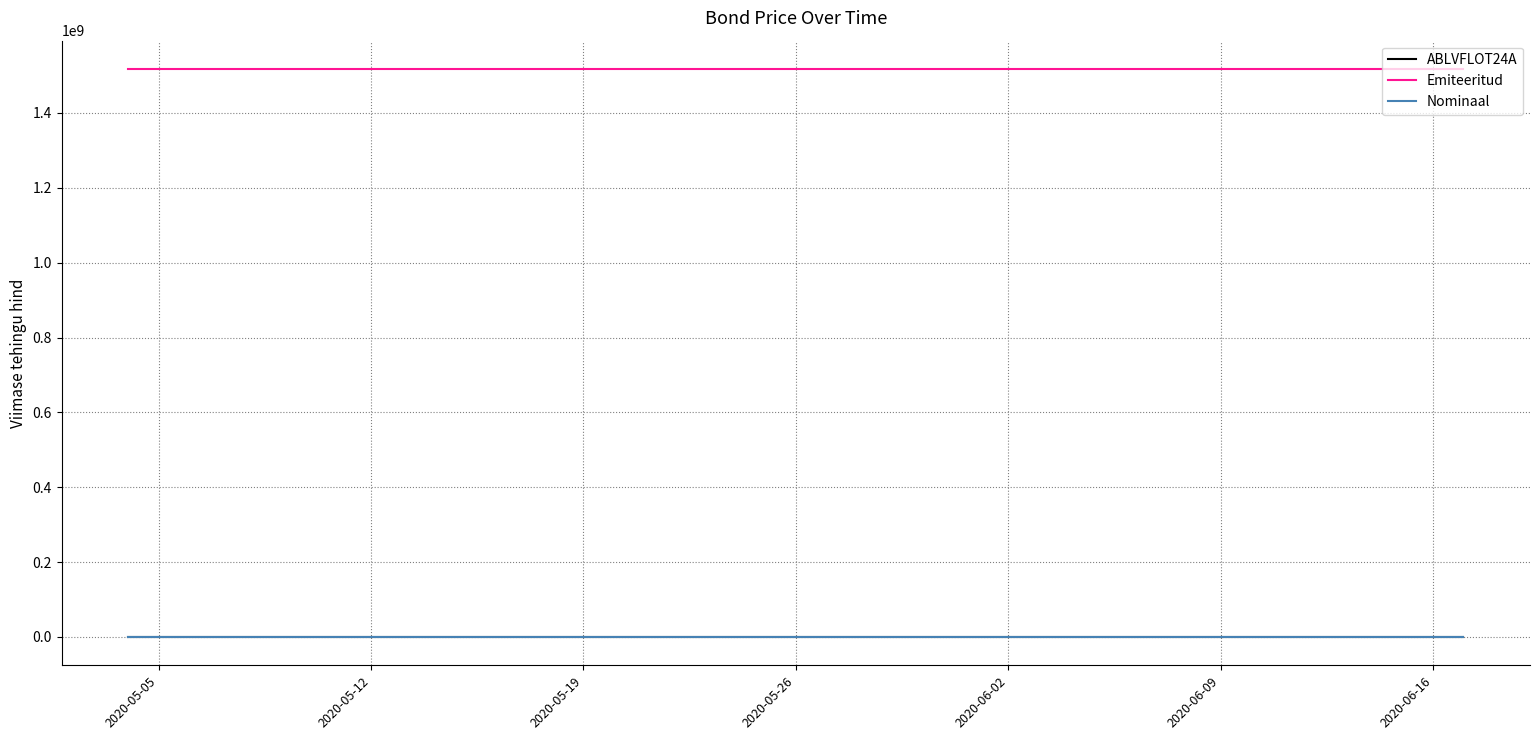

True or false: ABLVFLOT24A and Nominaal cross at least once.

False